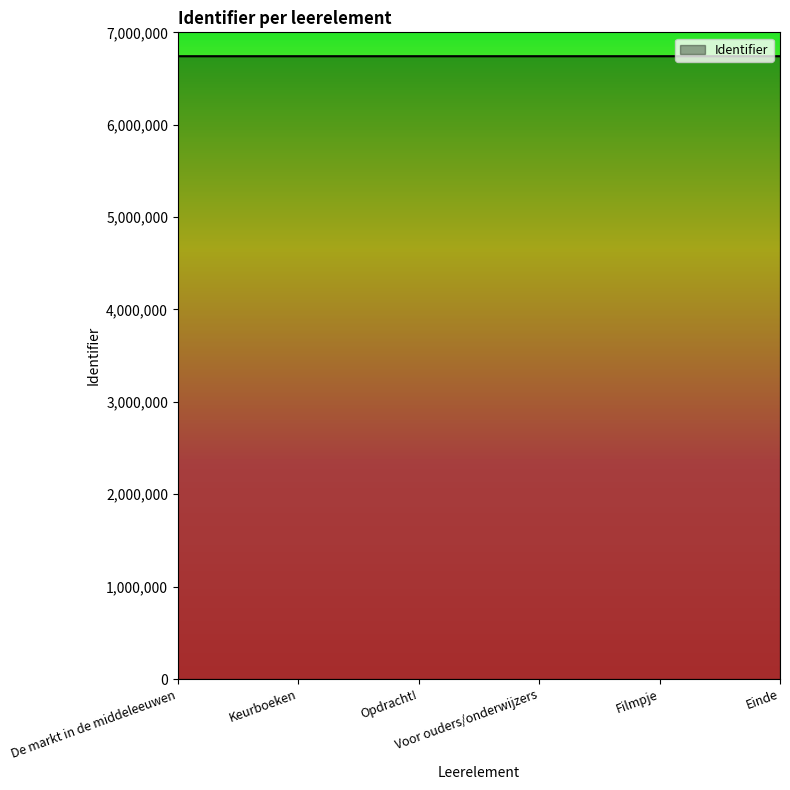

What is the sum of all values?

40450601